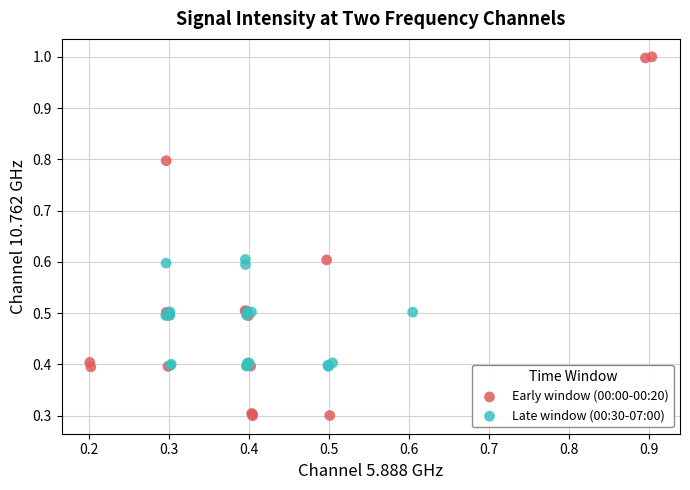

What are all the series names shown in the legend?

Early window (00:00-00:20), Late window (00:30-07:00)